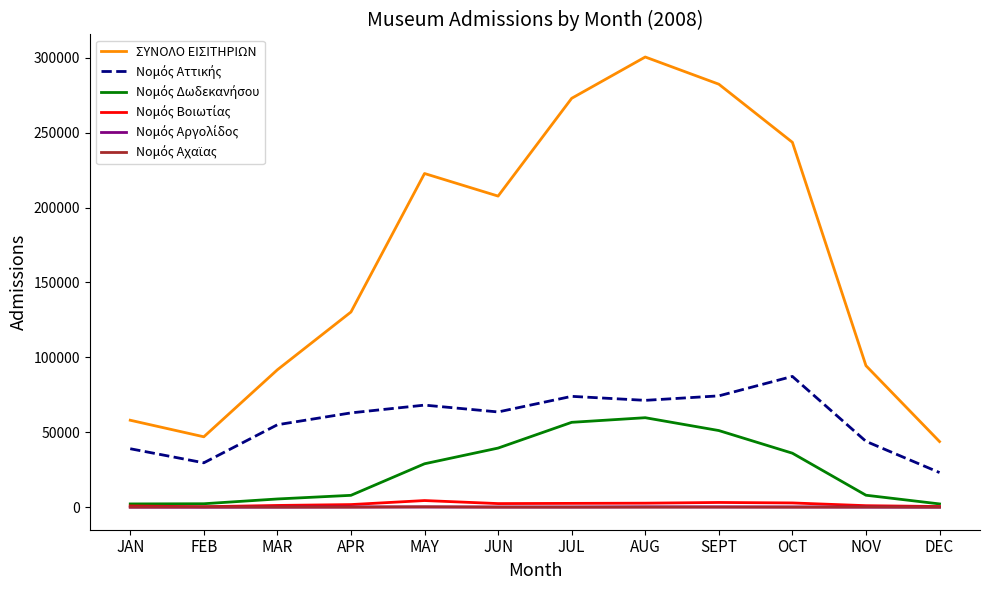

What is the maximum value shown in the chart?

300459